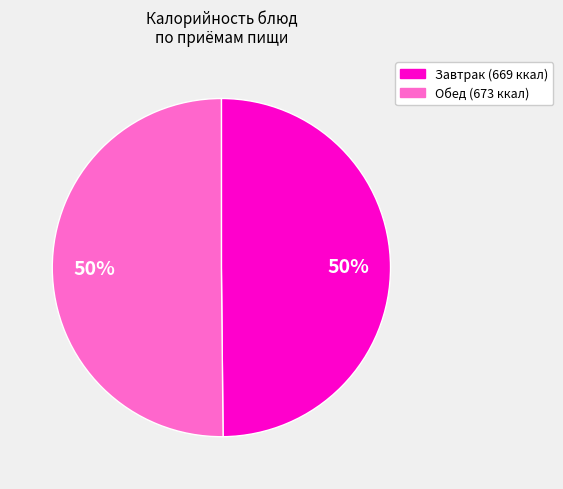

To the nearest percent, what is the average slice percentage?

50%